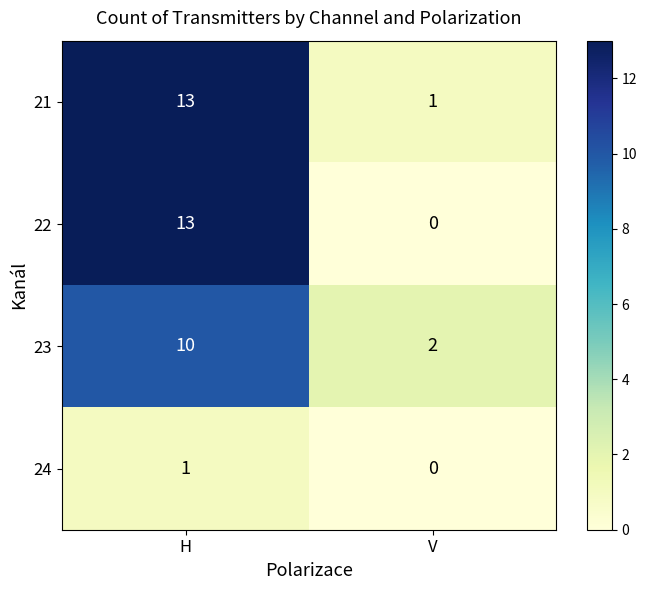

At which category is the sum across all series the highest?

H